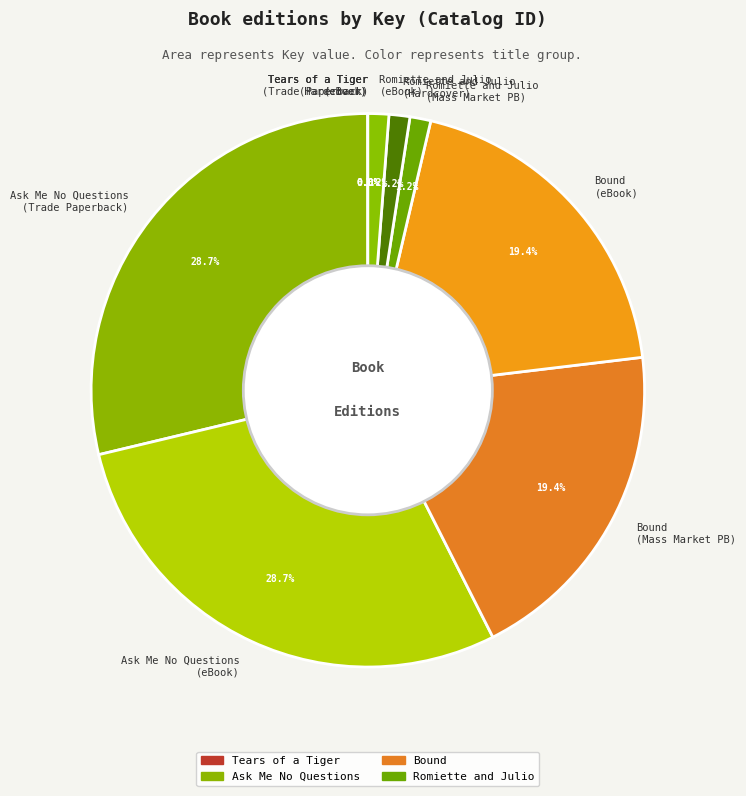

How much of the chart is everything except Romiette and Julio (eBook)?

98.8%